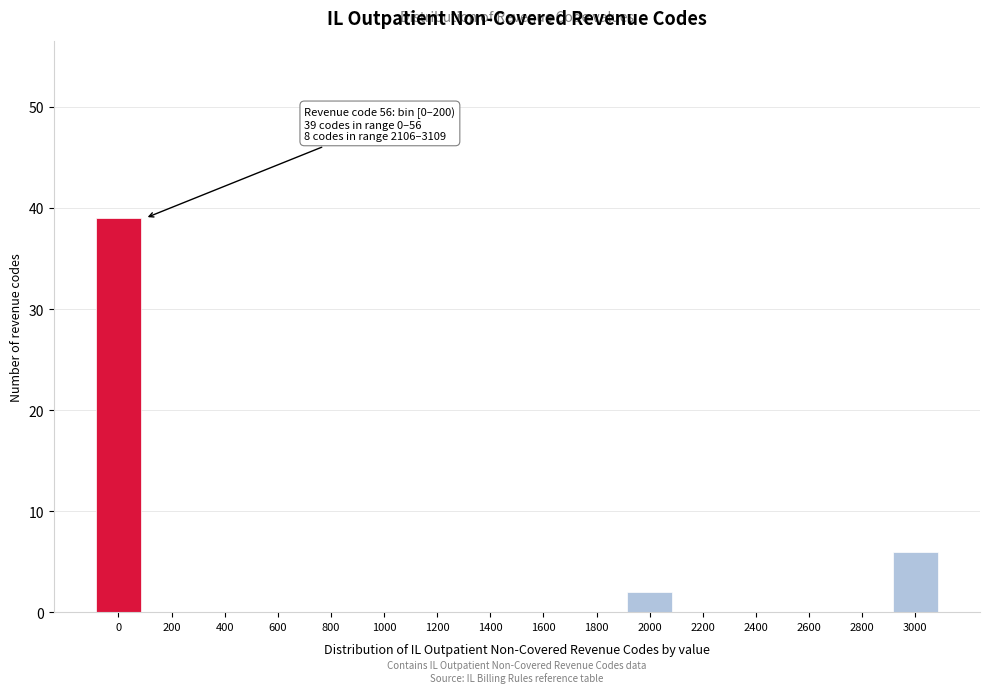

Reading right to left, extract all data points from this chart.

3000=6	2800=0	2600=0	2400=0	2200=0	2000=2	1800=0	1600=0	1400=0	1200=0	1000=0	800=0	600=0	400=0	200=0	0=39